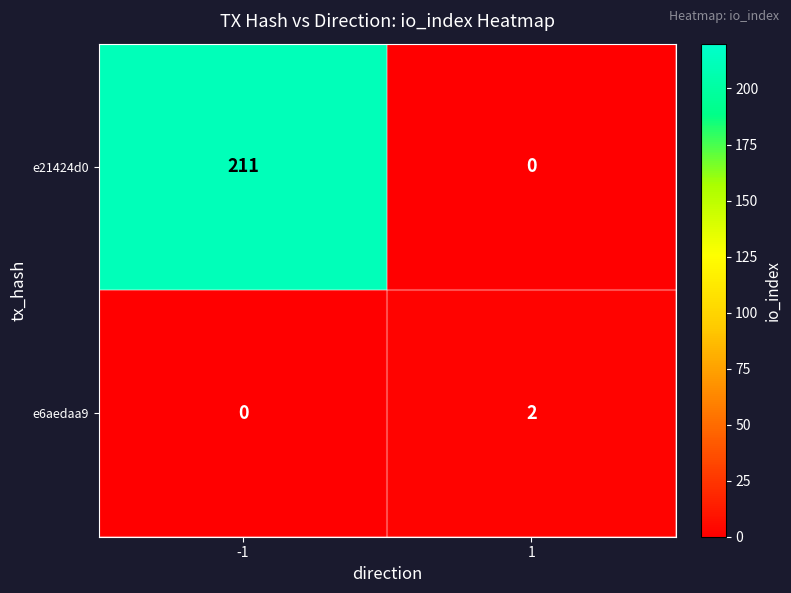

How many values in the e21424d0 series are below 211?

1